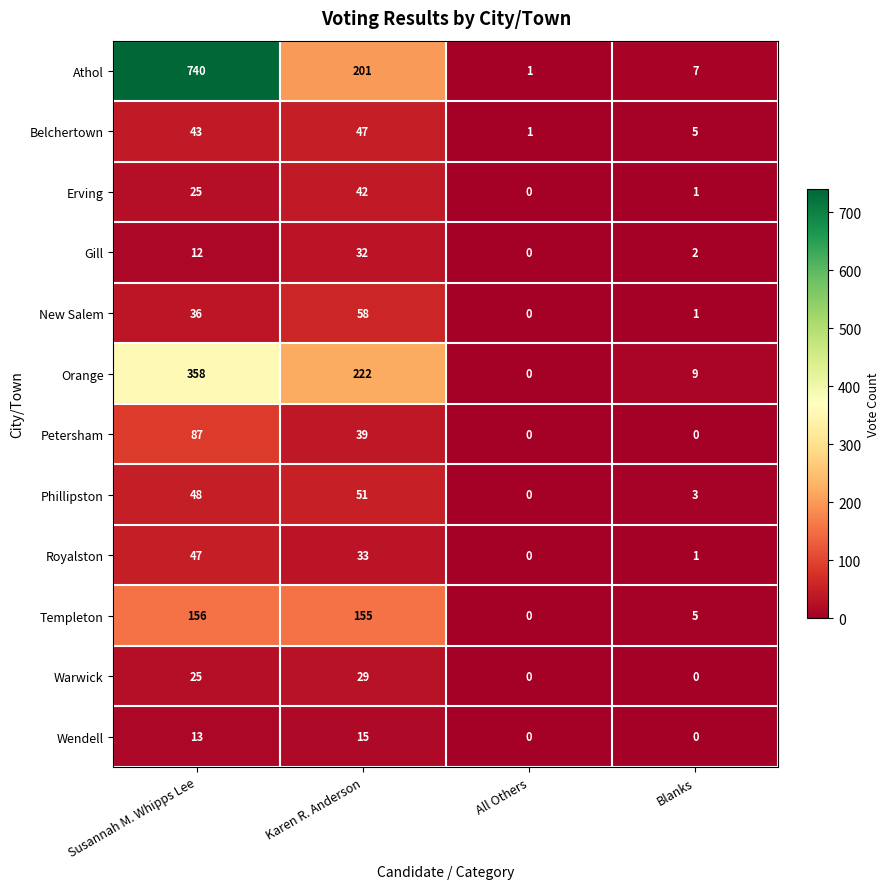

At which label does Athol reach its peak?

Susannah M. Whipps Lee